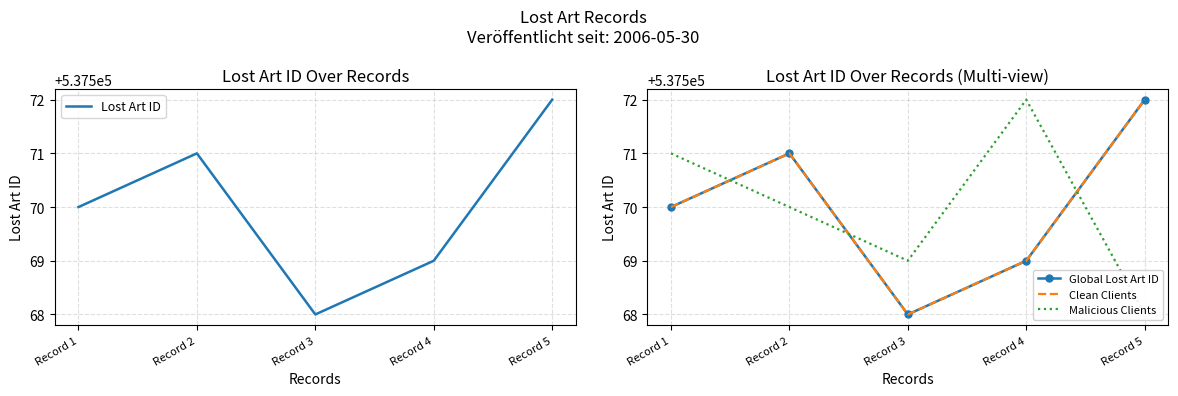

At which label is Malicious Clients closest to 537570?

Record 2